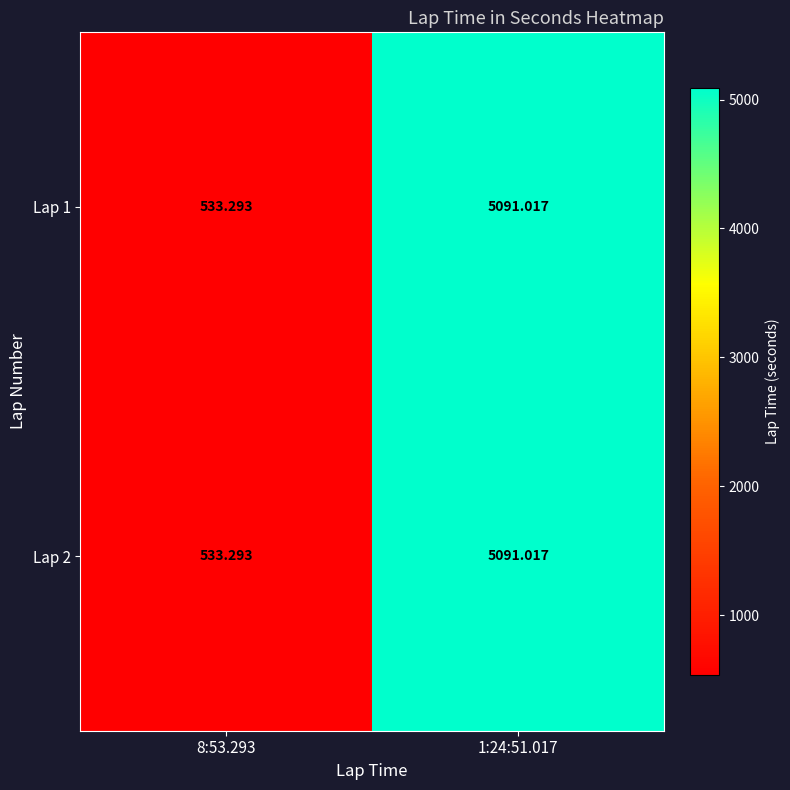

Is the value of Lap 2 at 1:24:51.017 greater than the value of Lap 1 at 8:53.293?

Yes